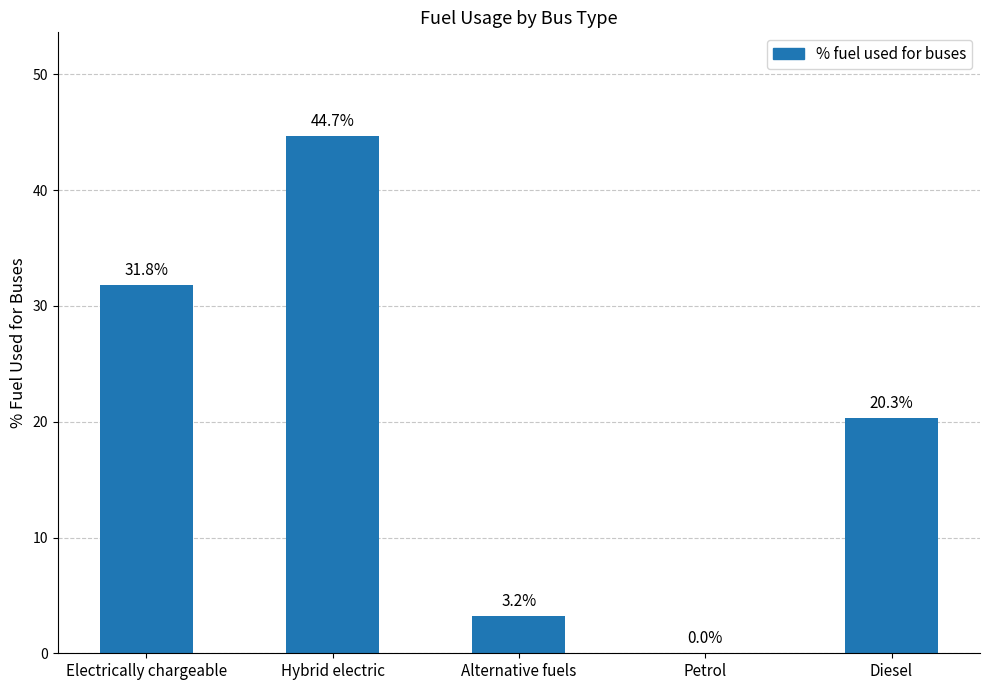

What is the maximum value shown in the chart?

44.7